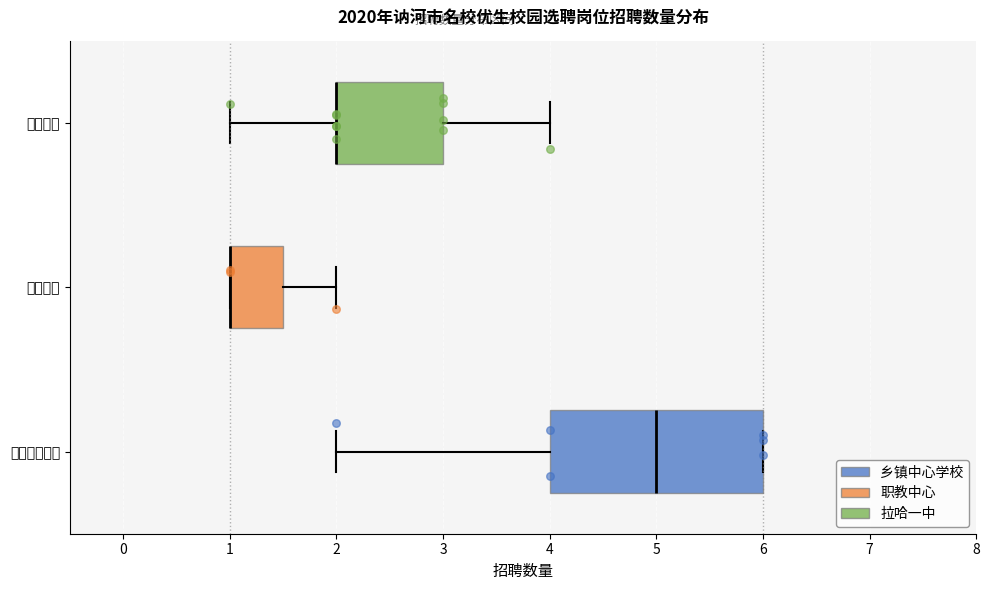

Reading bottom to top, read every box against the x-axis: the position of its median line, the range the box covers, and the ends of its whiskers. The values are not printed on the chart, so give them approximately, as read against the axis.

乡镇中心学校: median 5.0, box 4.0 to 6.0, whiskers 2.0 to 6.0
职教中心: median 1.0 (drawn on the box's left edge), box 1.0 to 1.5, whiskers 1.0 to 2.0
拉哈一中: median 2.0 (drawn on the box's left edge), box 2.0 to 3.0, whiskers 1.0 to 4.0